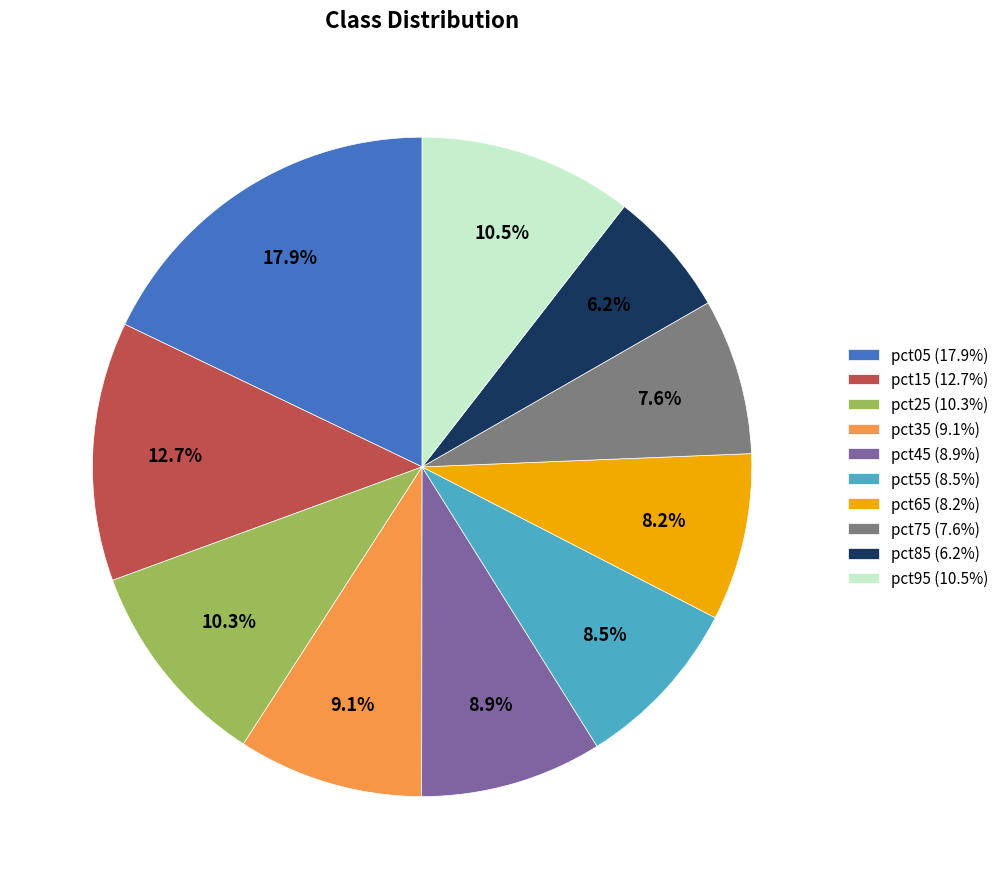

Which slice is the smallest?

pct85